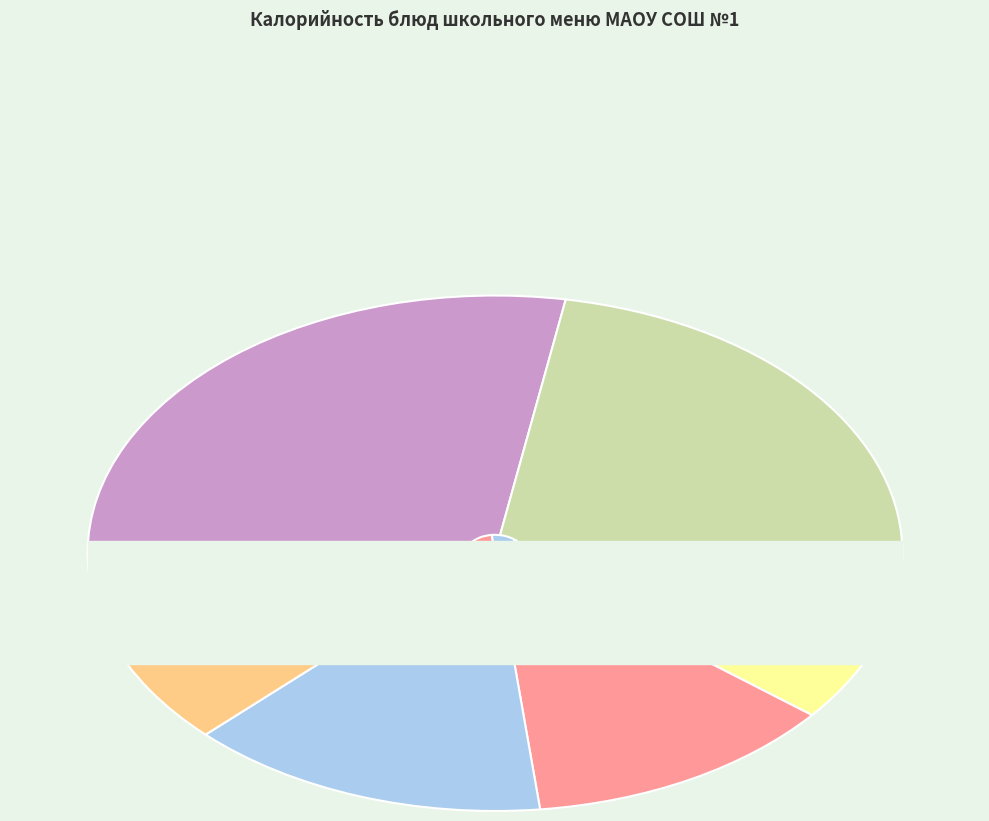

To the nearest percent, what is the difference between the кофейный напиток с молоком and пшеничный slice percentages?

4%